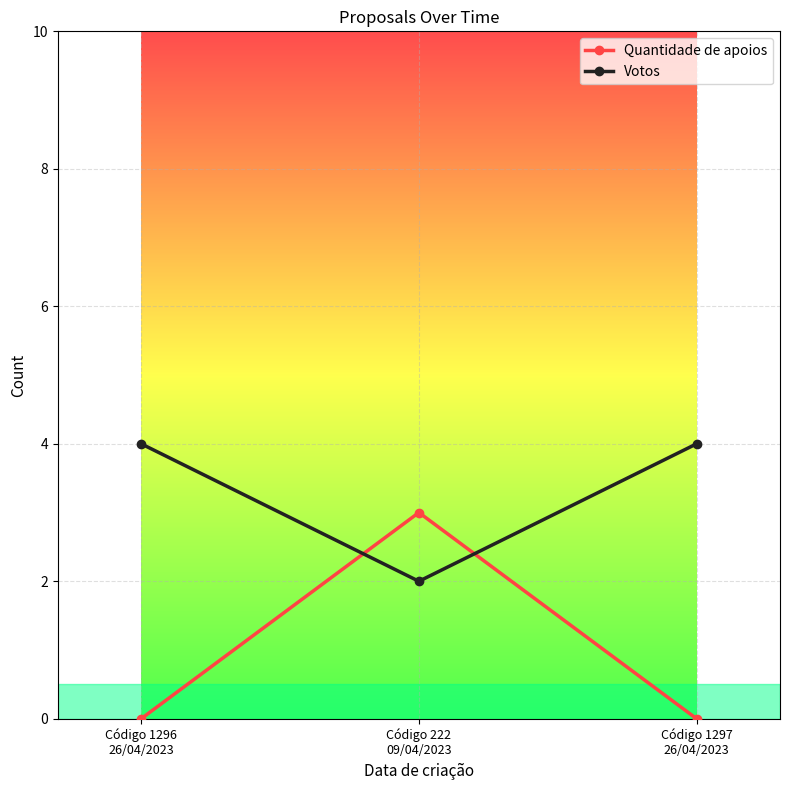

True or false: Quantidade de apoios has a value of -2 at Código 1296
26/04/2023.

False